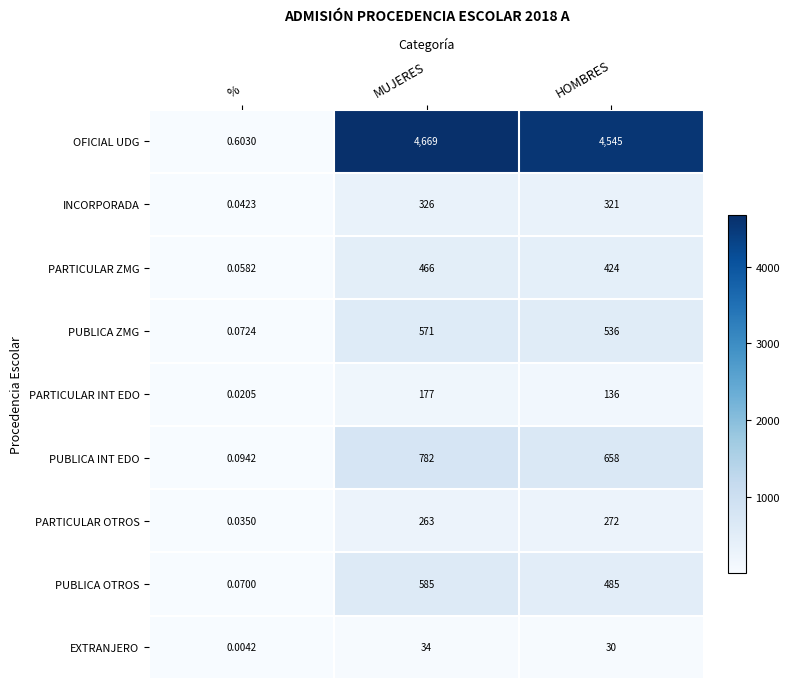

What is the total value across all series at %?

1.0